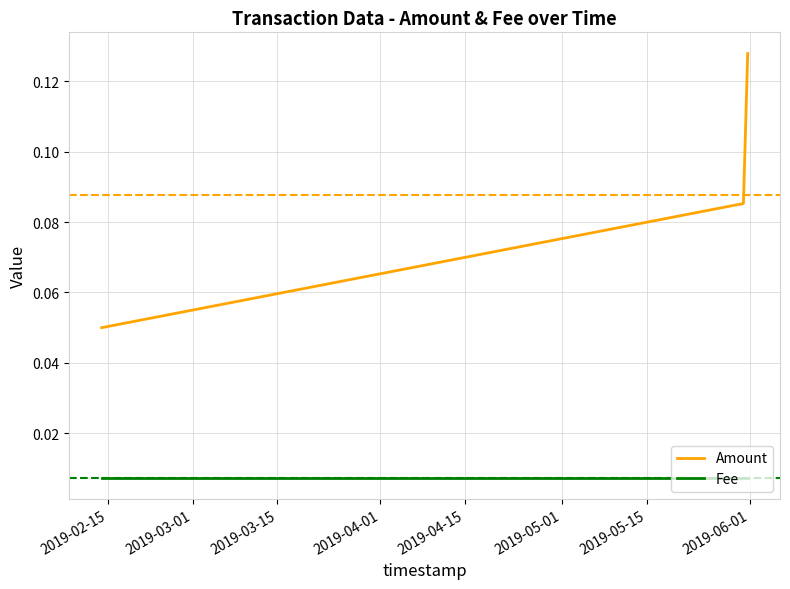

List the series in order of their peak value, lowest first.

Fee, Amount